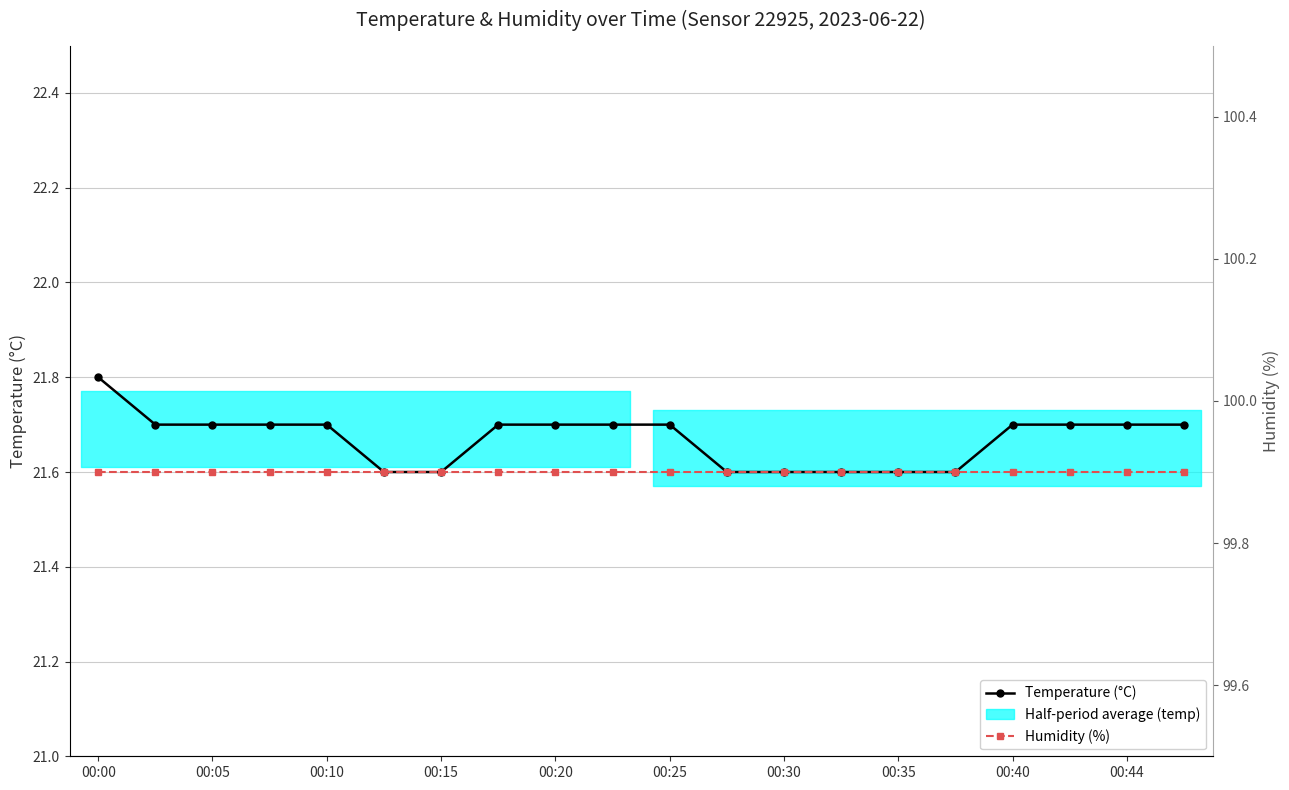

True or false: Temperature (°C) and Humidity (%) intersect in this chart.

False